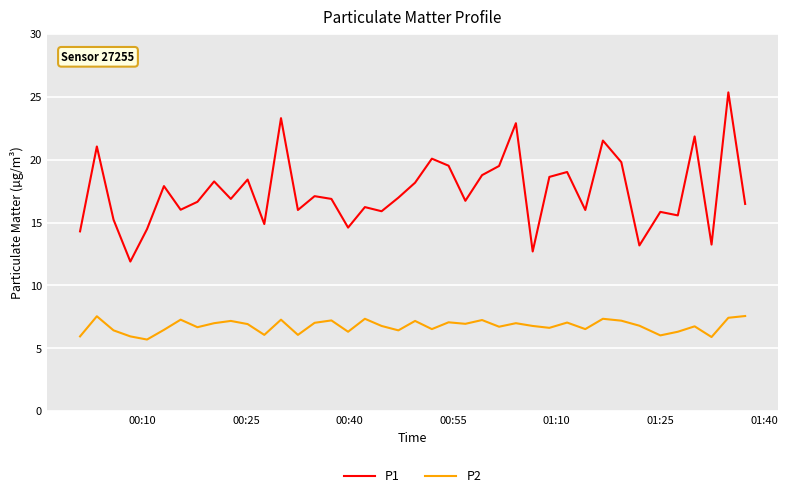

Which series has the largest total across all categories?

P1